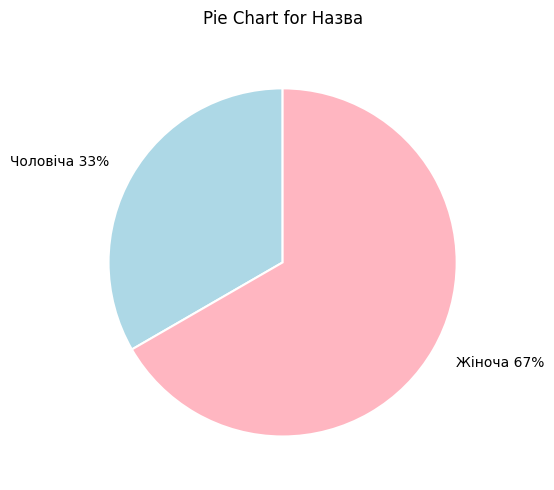

Is there any slice that represents more than half of the pie?

Yes